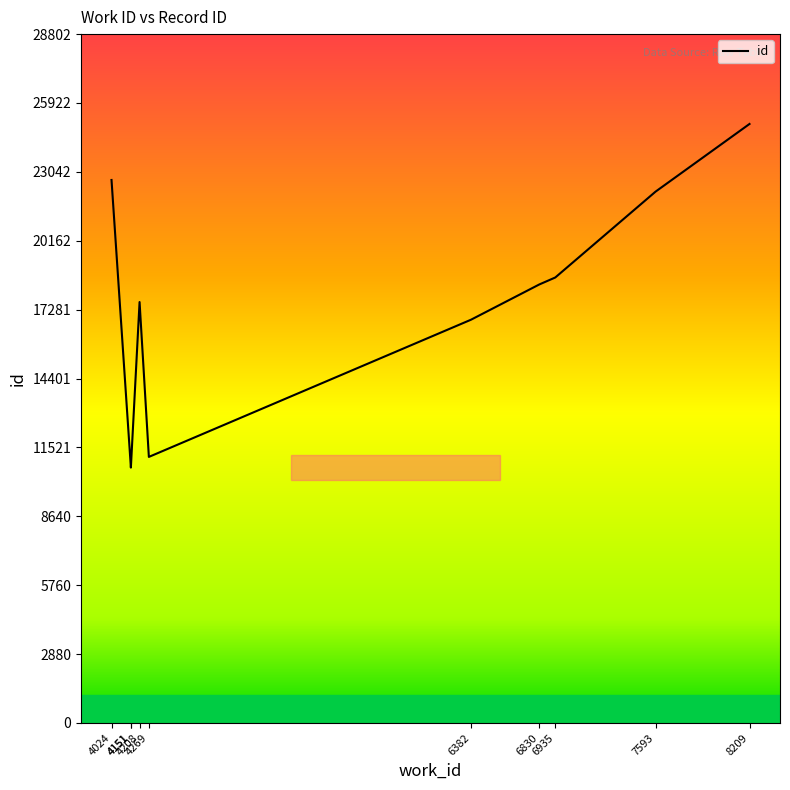

What is the difference between the maximum and minimum values?

14368